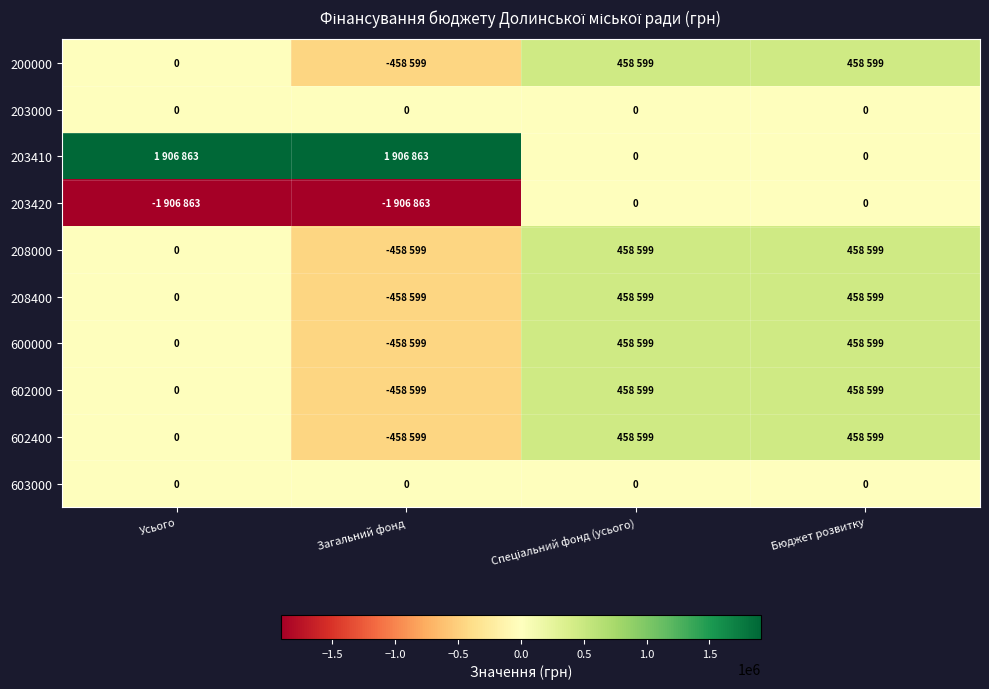

What is the approximate value of 208400 at Спеціальний фонд (усього)?

458599